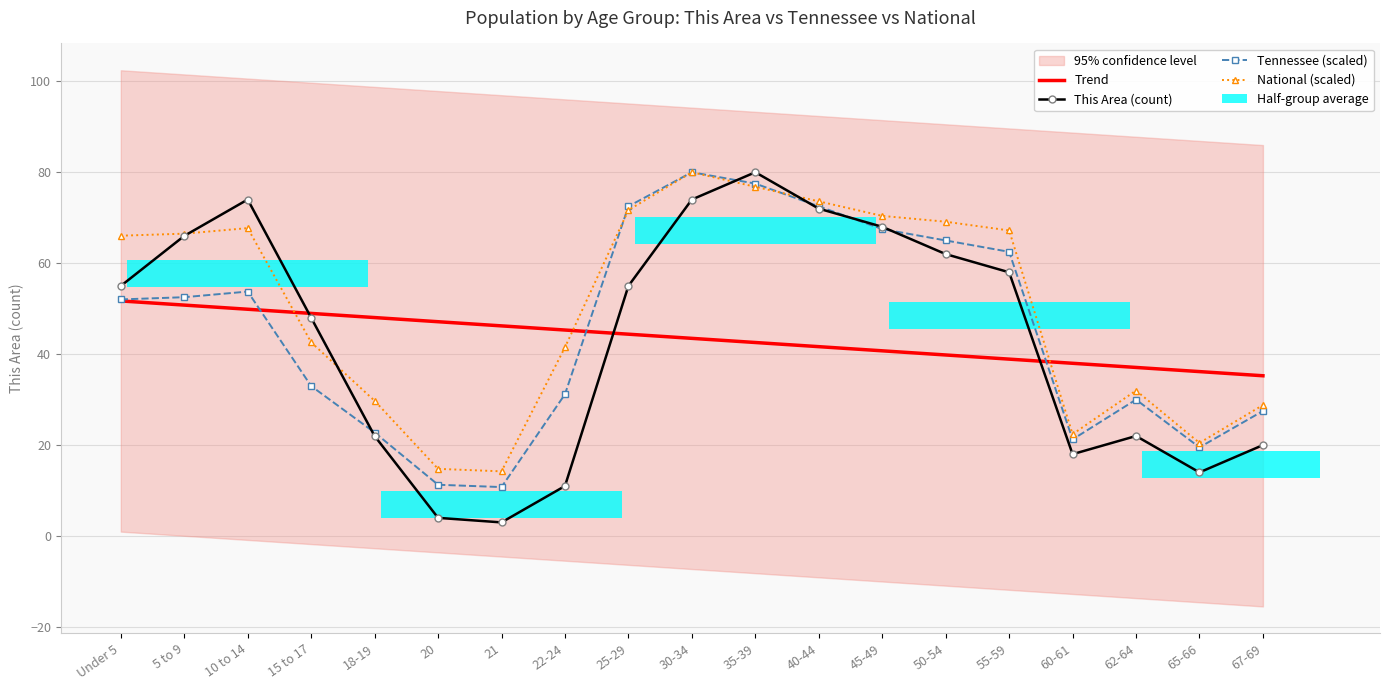

What is the greatest value displayed?

80.0